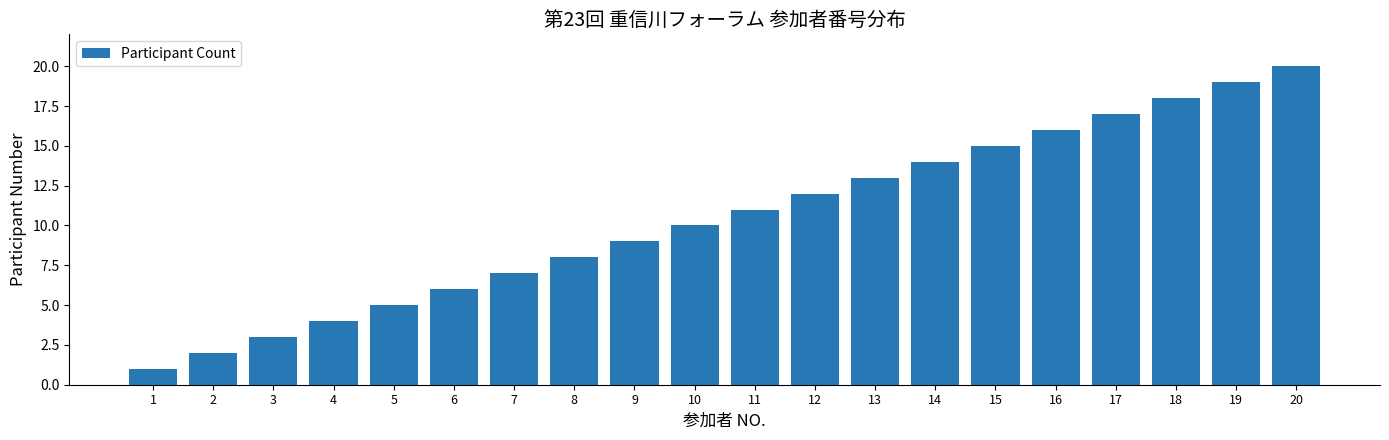

What is the change in value from 3 to 15?

+12